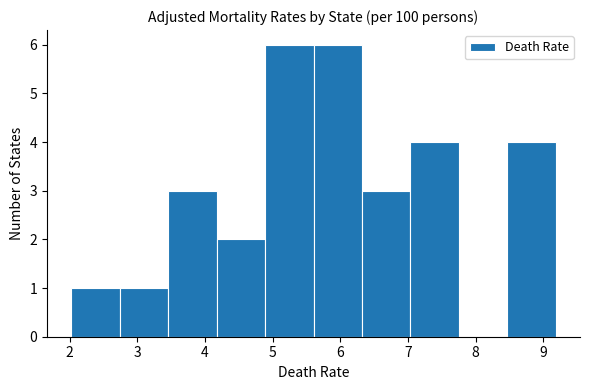

Reading left to right, transcribe this chart: for each bar, give the range it covers on the x-axis and its height. Neither the bar edges nor the heights are printed on the chart, so give them approximately, as read against the axes.

2.0 to 2.7: 1
2.7 to 3.5: 1
3.5 to 4.2: 3
4.2 to 4.9: 2
4.9 to 5.6: 6
5.6 to 6.3: 6
6.3 to 7.0: 3
7.0 to 7.8: 4
7.8 to 8.5: 0
8.5 to 9.2: 4